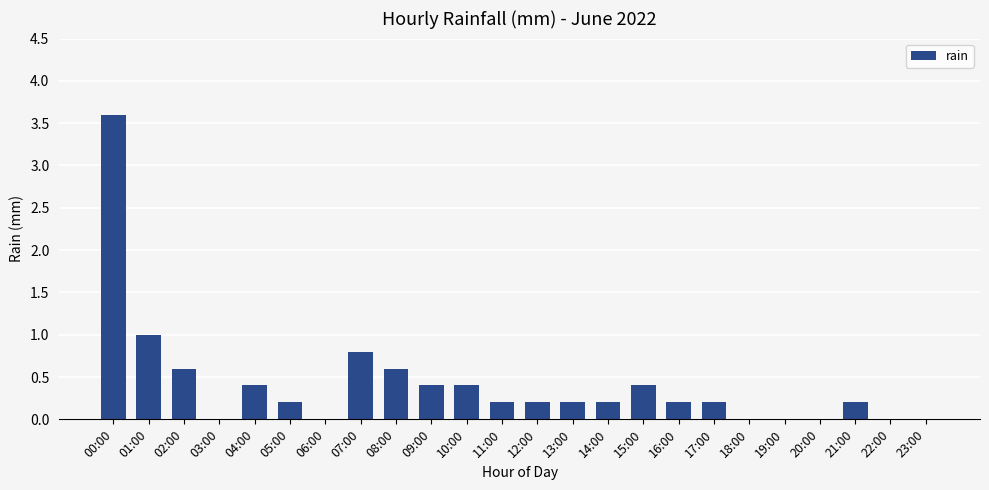

The value at 06:00 is -1.6. True or false?

False